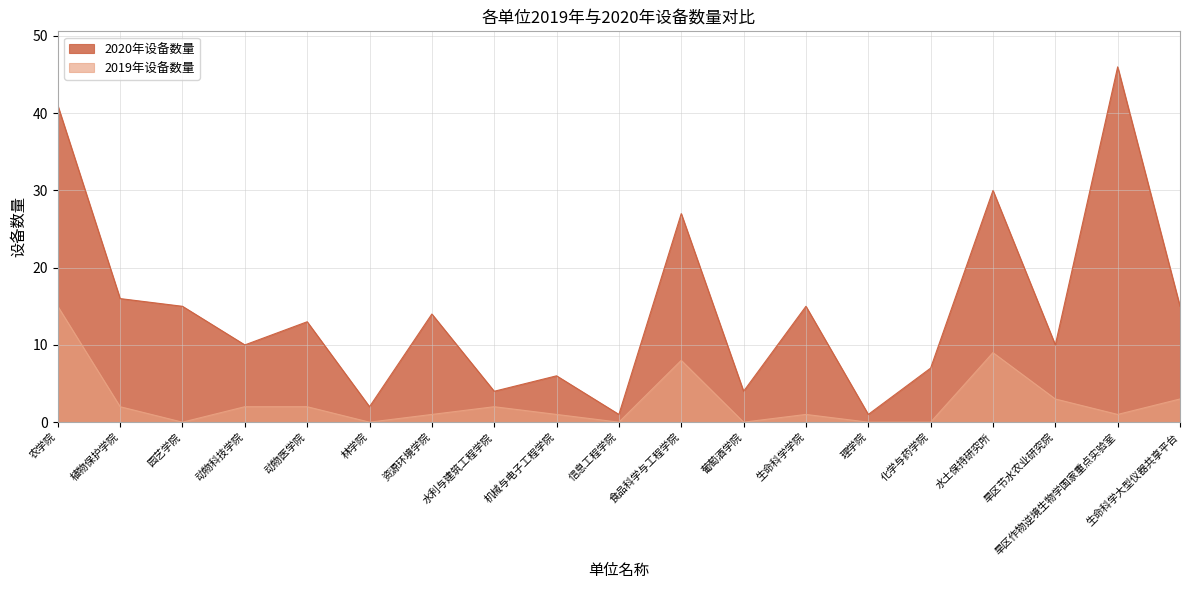

In 2019年设备数量, how many points are higher than both neighbors (excluding endpoints)?

4